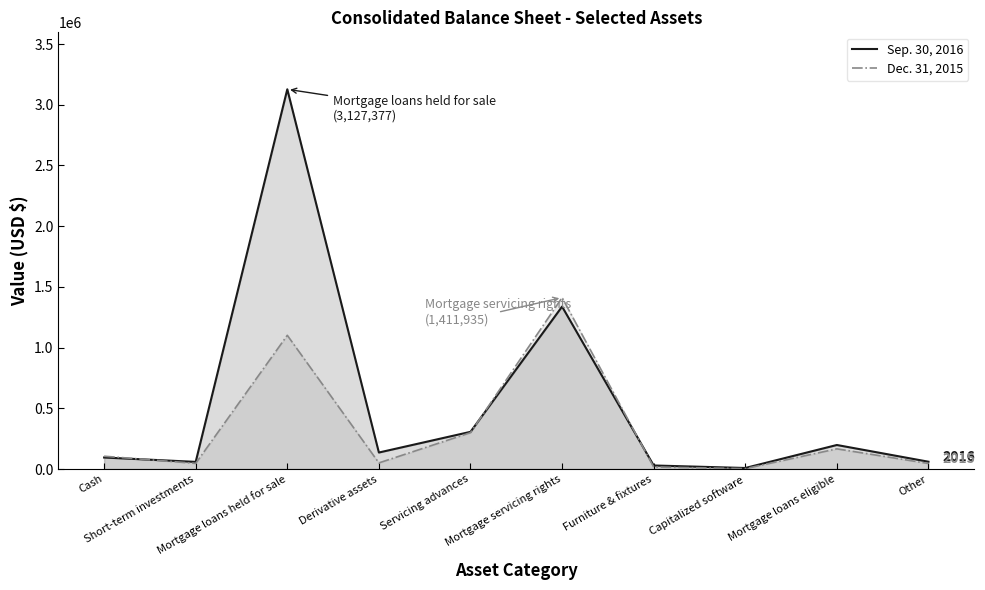

Reading right to left, list all the values displayed in this chart.

Sep. 30, 2016: 60061	197819	8361	29121	1337674	306150	135777	3127377	58749	94727
Dec. 31, 2015: 45594	166070	3025	16311	1411935	299354	50280	1101204	46319	105472